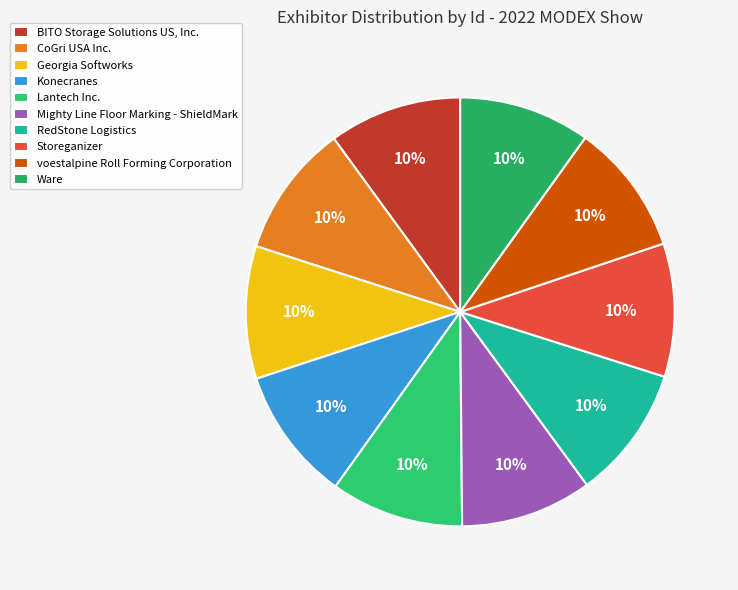

How many segments does this pie chart have?

10